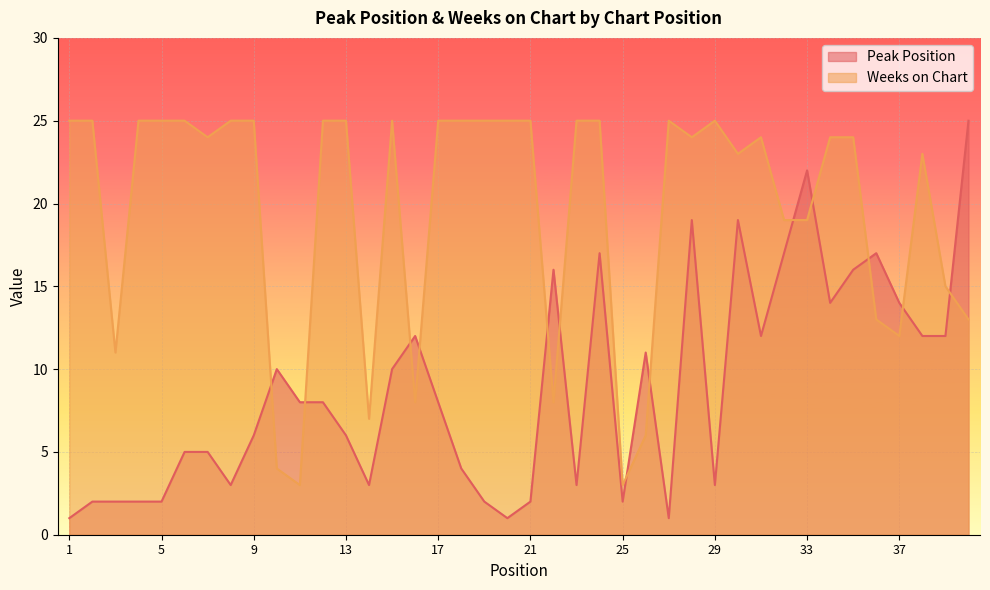

Which series changed the most between 18 and 28?

Peak Position